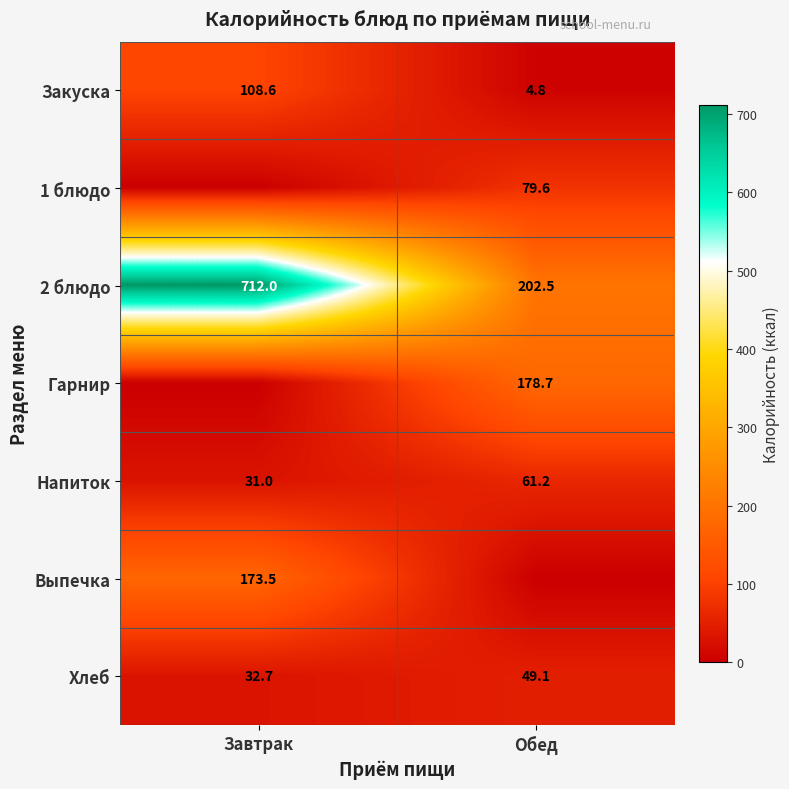

At which label does Закуска reach its minimum?

Обед